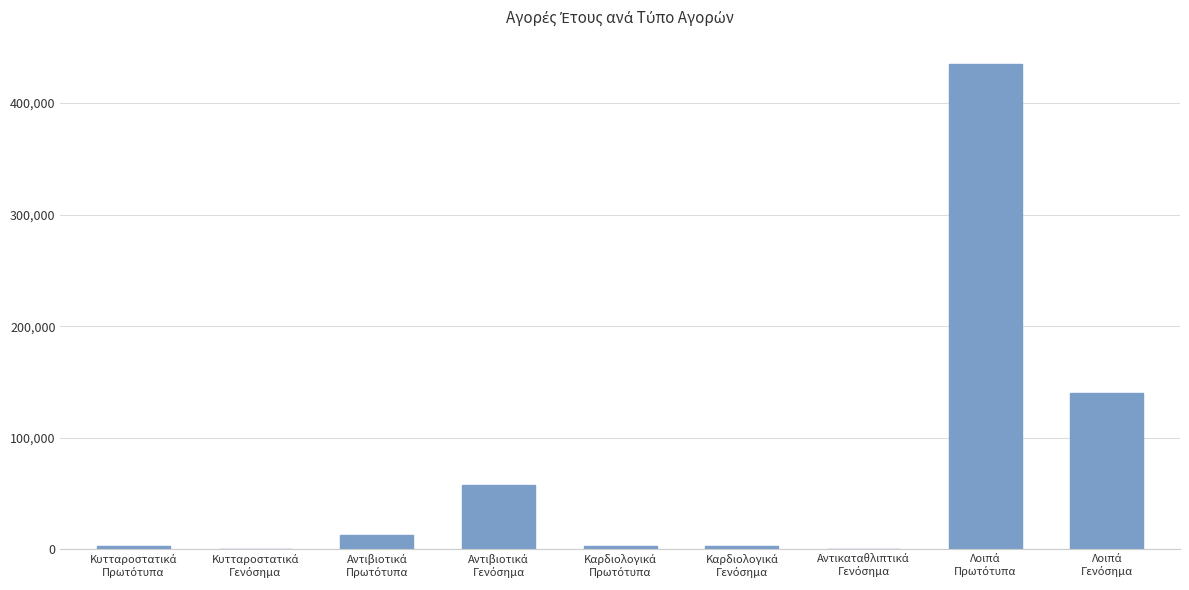

What is the maximum value shown in the chart?

434953.5